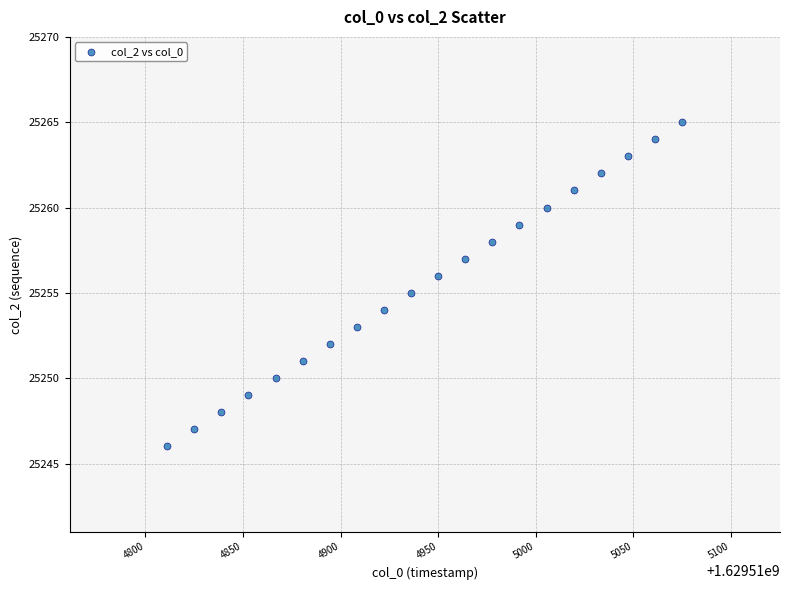

What is the range of Y values (max minus min)?

19